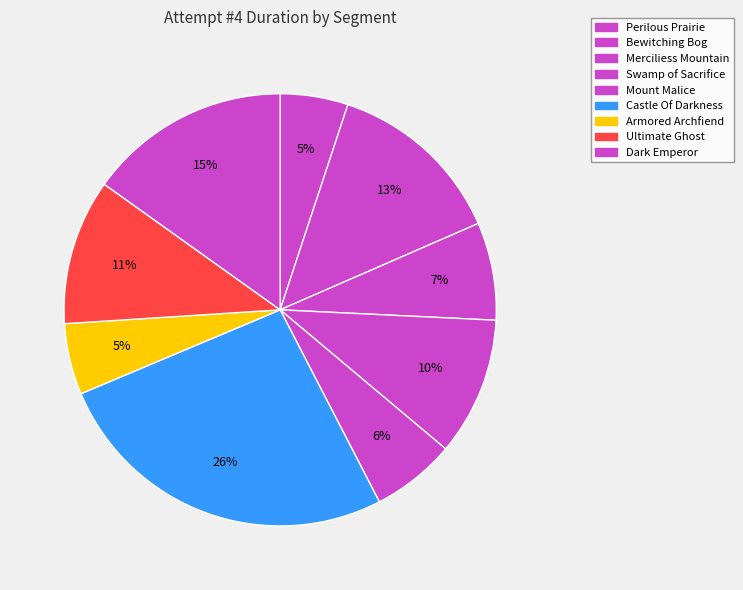

How many segments does this pie chart have?

9